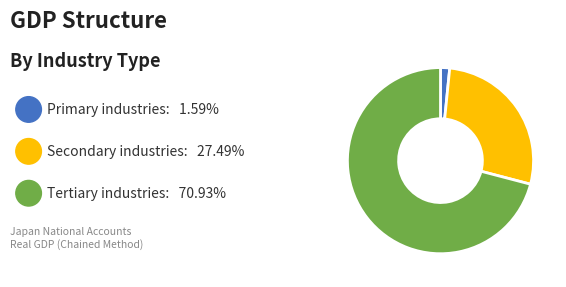

Which category accounts for the majority?

Tertiary industries